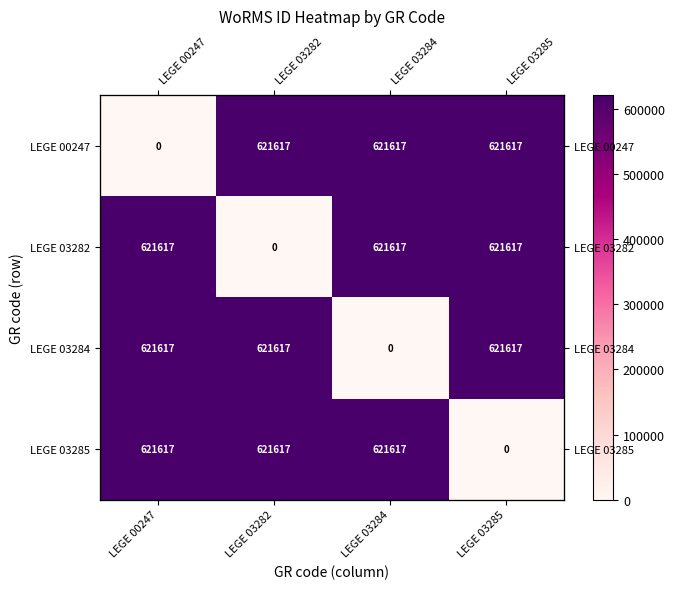

What is the spread (max minus min) of values at LEGE 03282?

621617